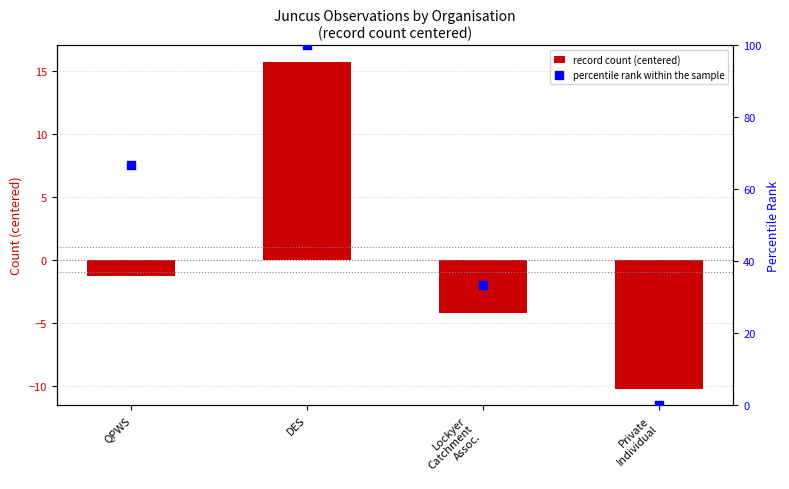

At how many categories does at least one series exceed 58?

2